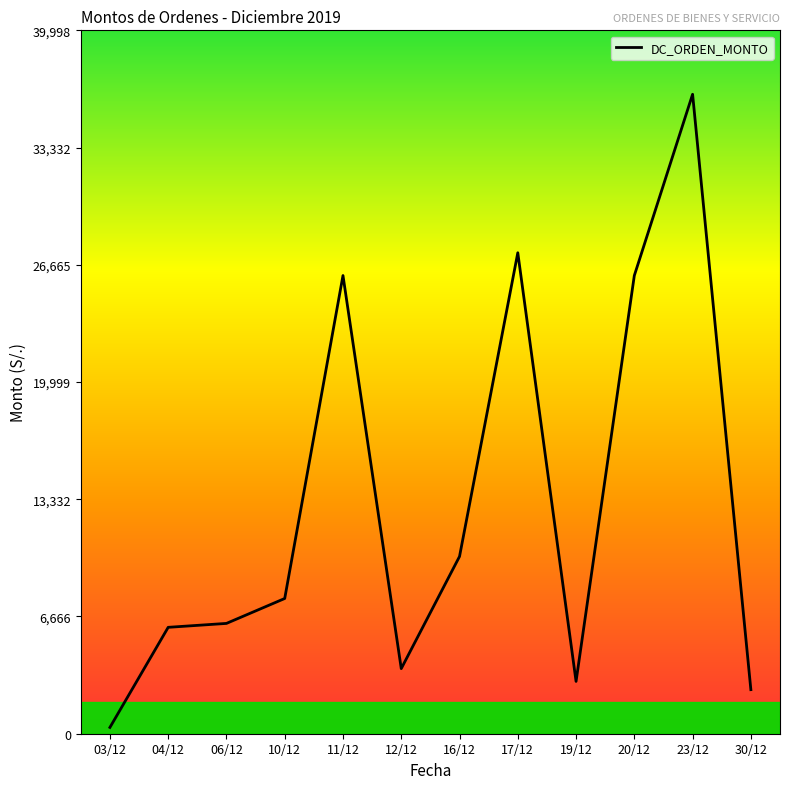

How many lines are shown in the chart?

1